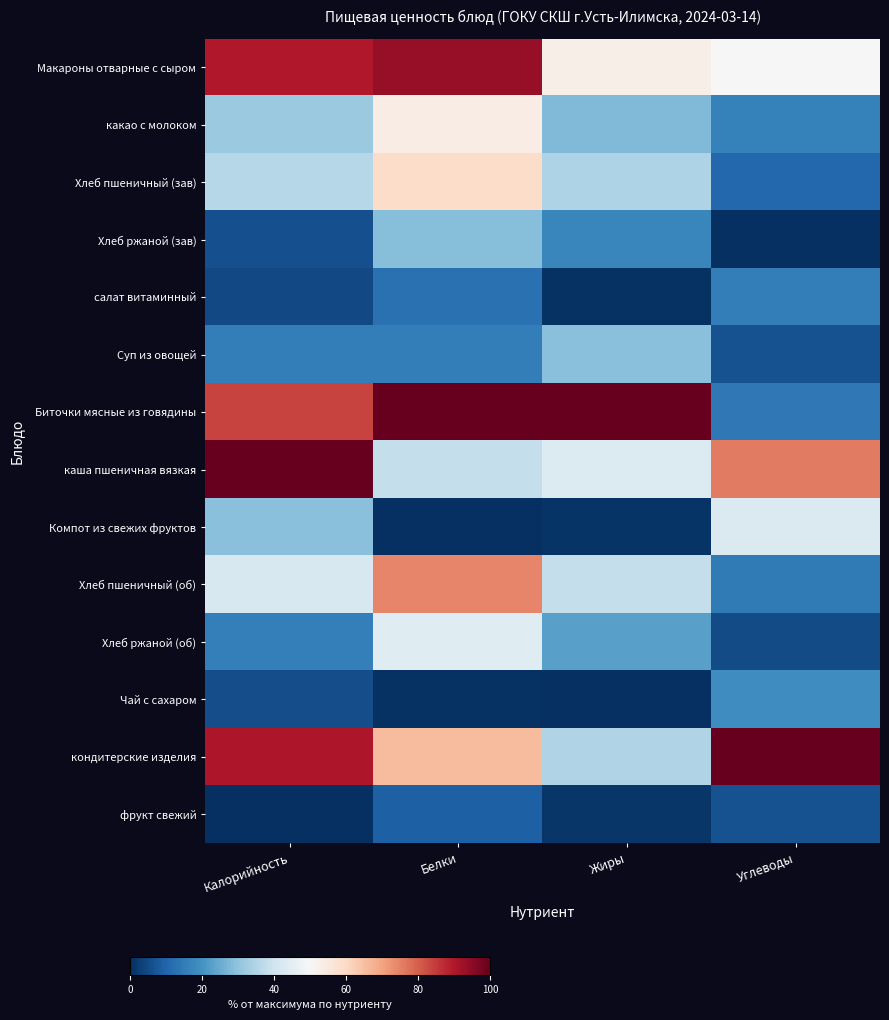

What is the spread (max minus min) of values at Калорийность?

1.0